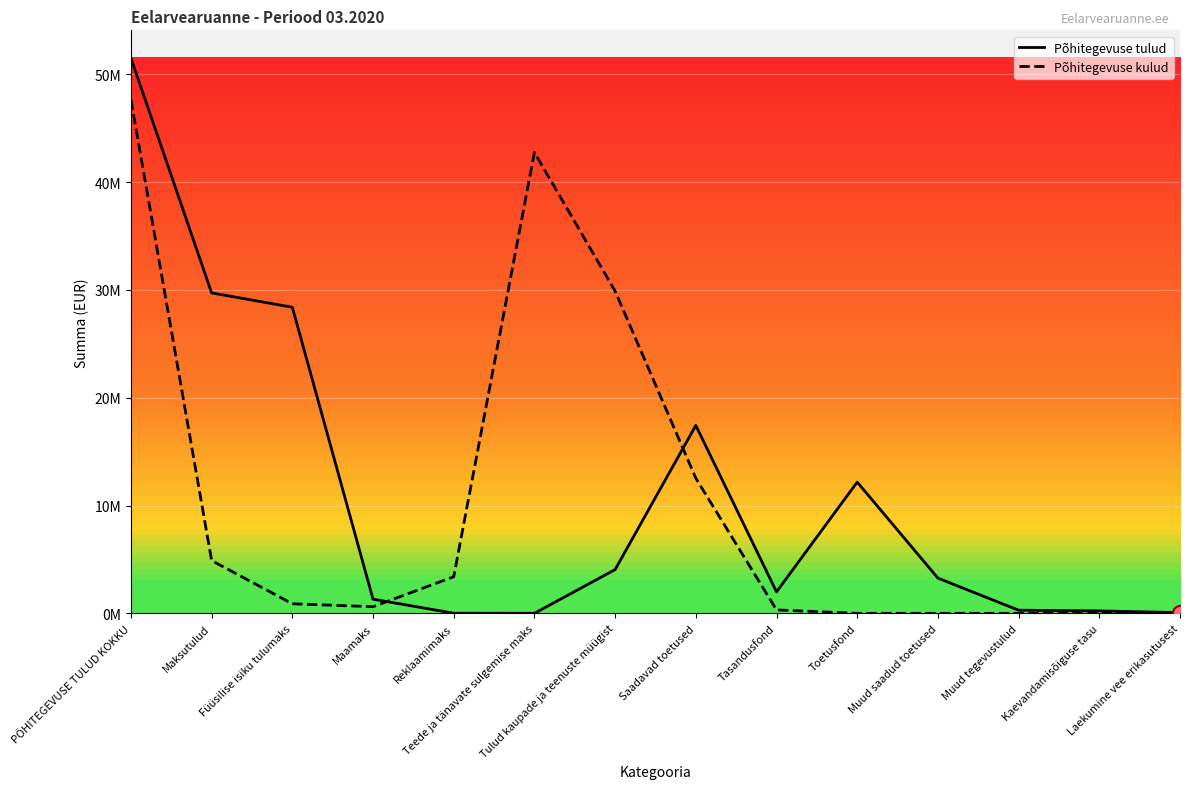

Which series contains the lowest Y value?

Põhitegevuse kulud